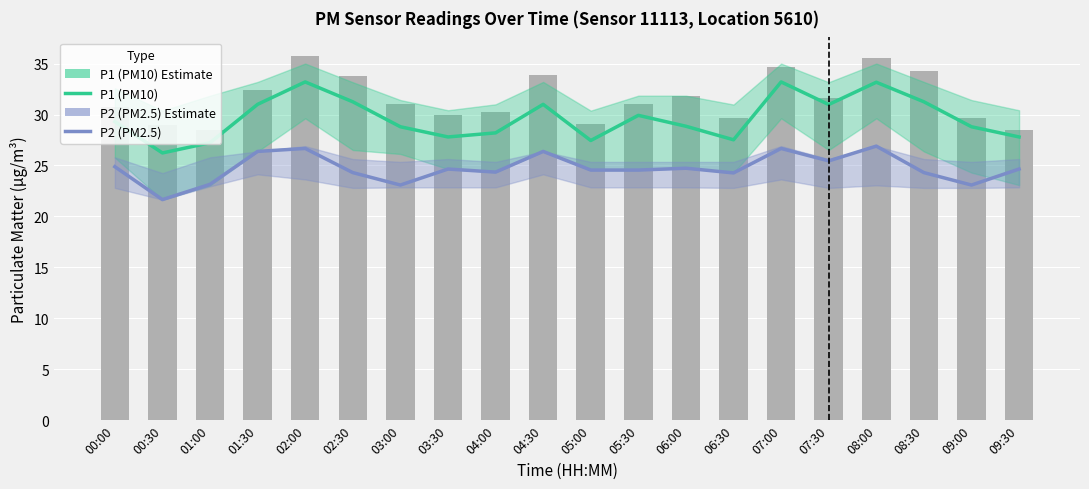

Which label corresponds to the largest value in the chart?

02:00